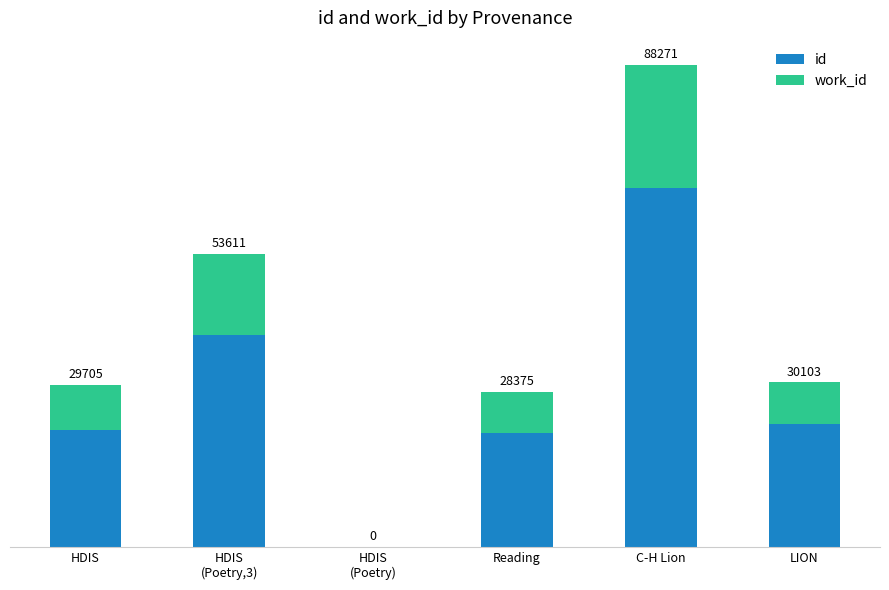

What is the sum of the id values at Reading and C-H Lion?

86524